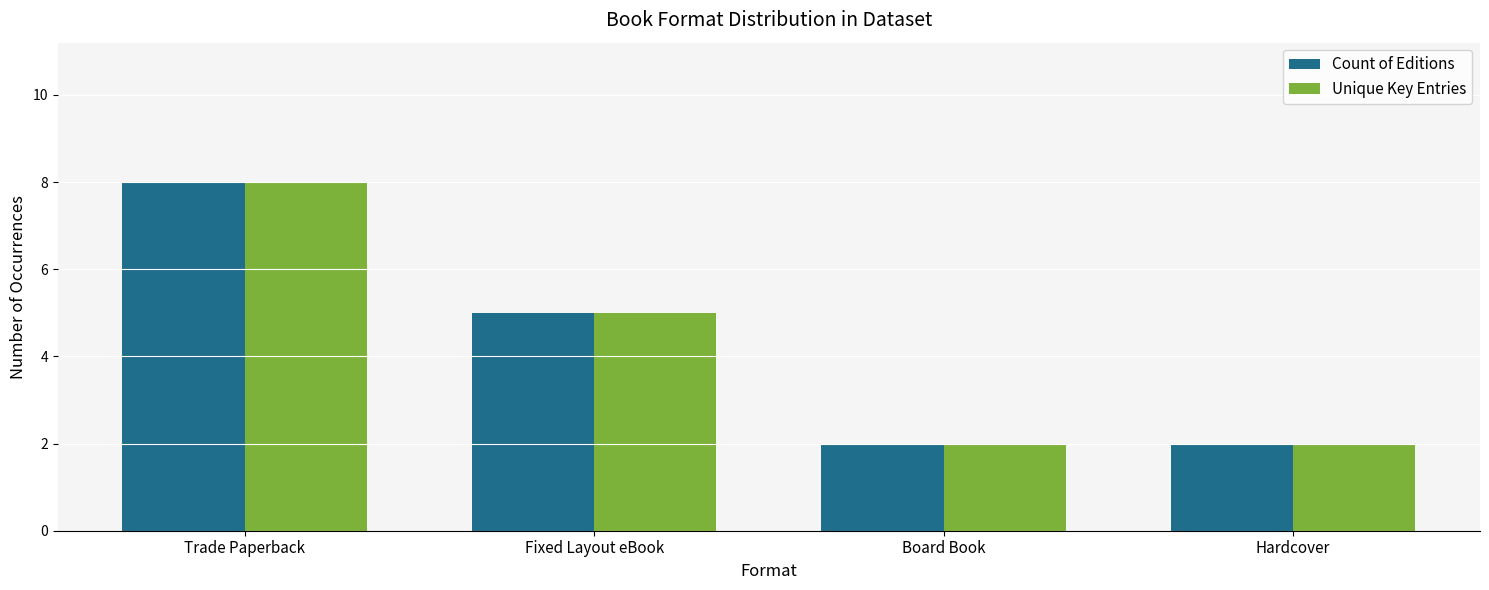

The value of Count of Editions at Board Book is 2. True or false?

True